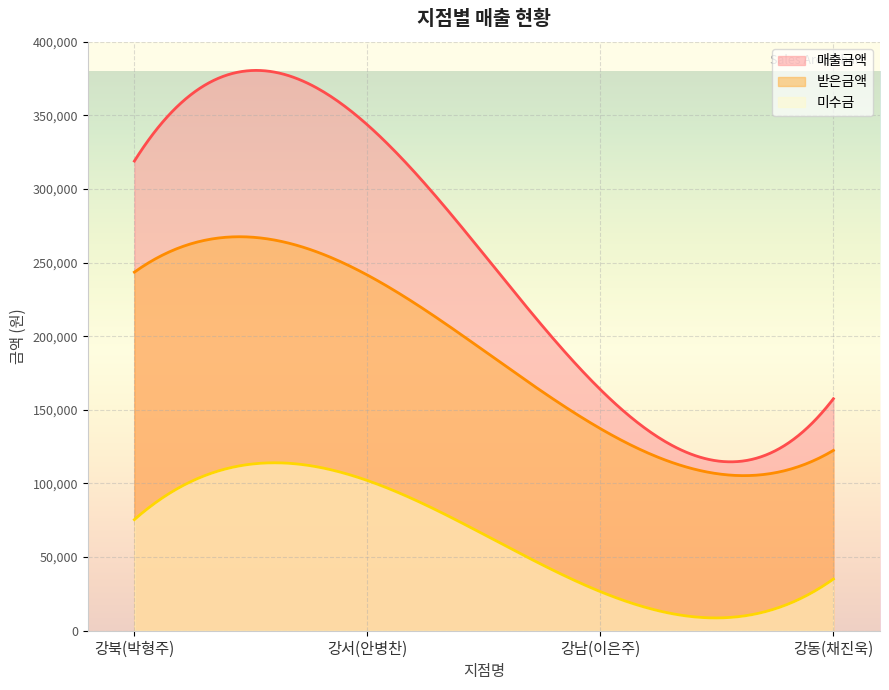

Count the 미수금 values in the range 35092 to 102020.

3